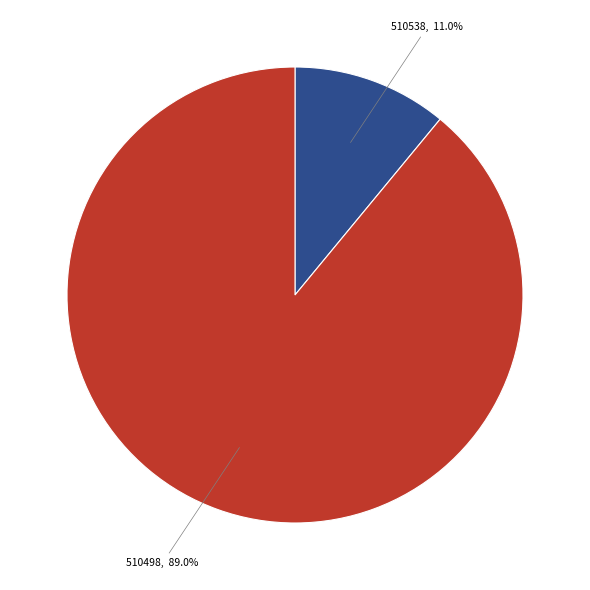

Which slice represents more than half of the pie?

510498